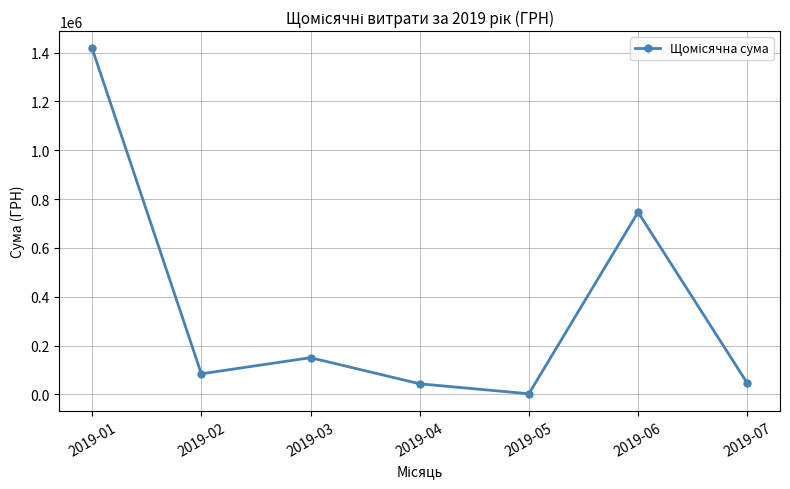

The value at 2019-03 is 150520.6. True or false?

True